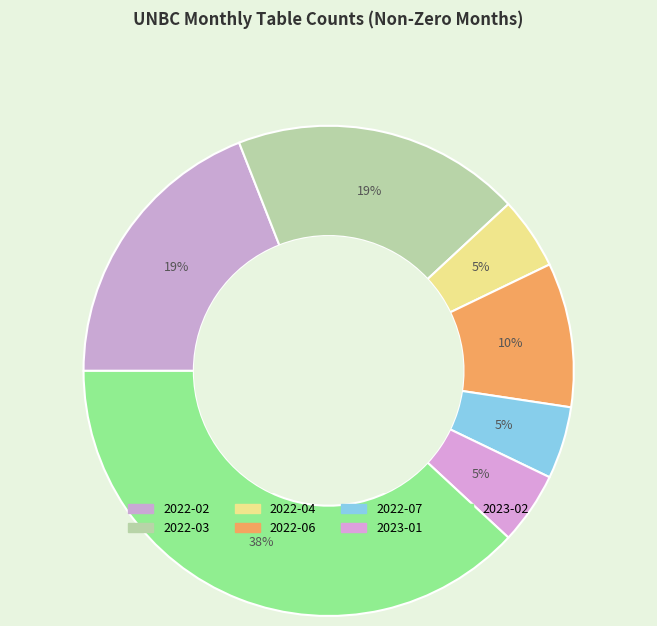

What portion of the pie excludes 2023-02?

61.9%